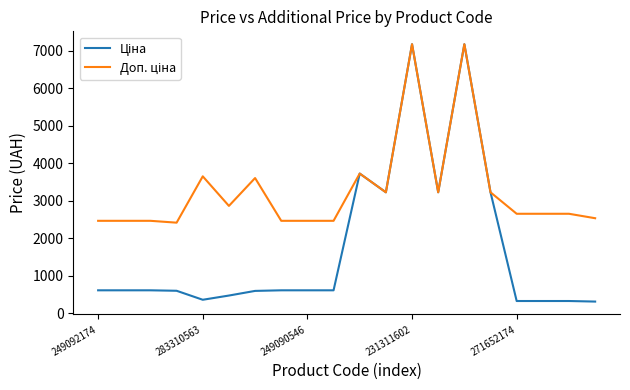

Does the chart have visible grid lines?

No